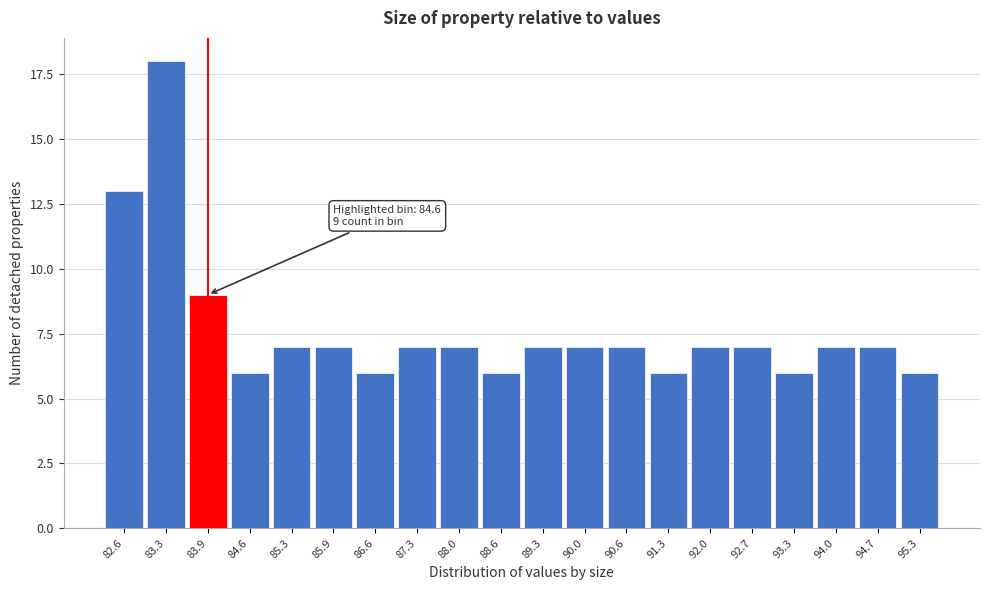

Reading left to right, extract all data points from this chart.

13	18	9	6	7	7	6	7	7	6	7	7	7	6	7	7	6	7	7	6